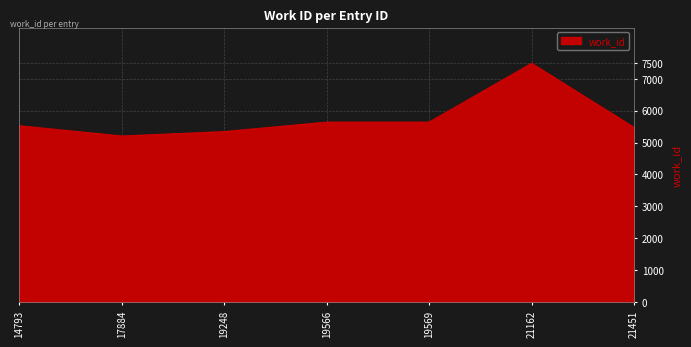

What is the ratio of the value at 19569 to the value at 19248?

1.1